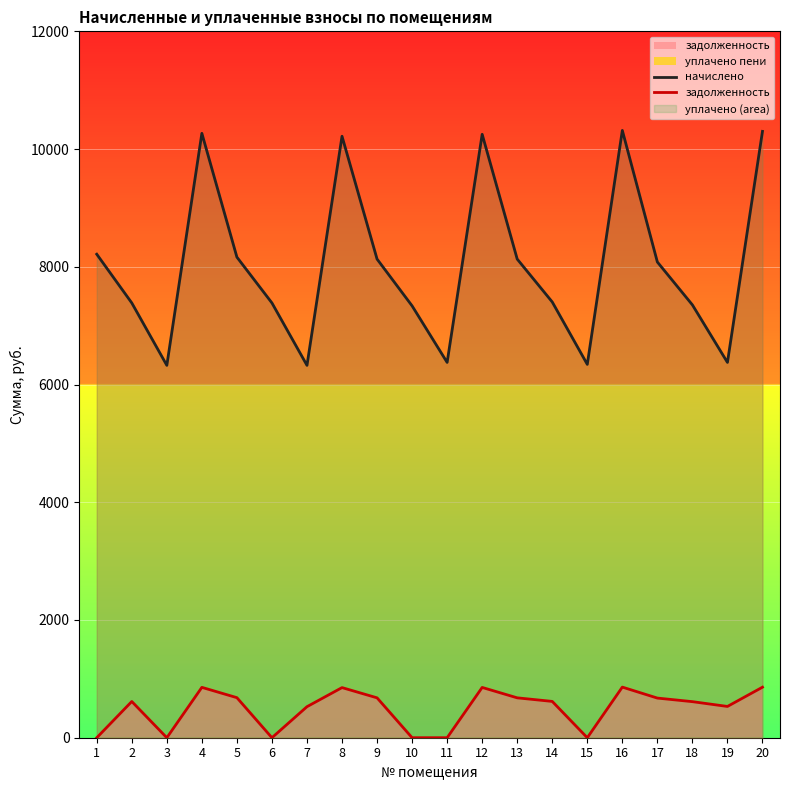

What is the value of the начислено point at the 6th from the left?

7385.8